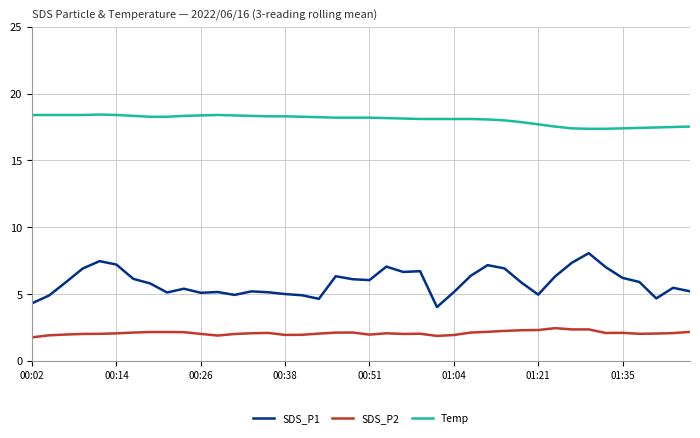

Which series has the largest total across all categories?

Temp